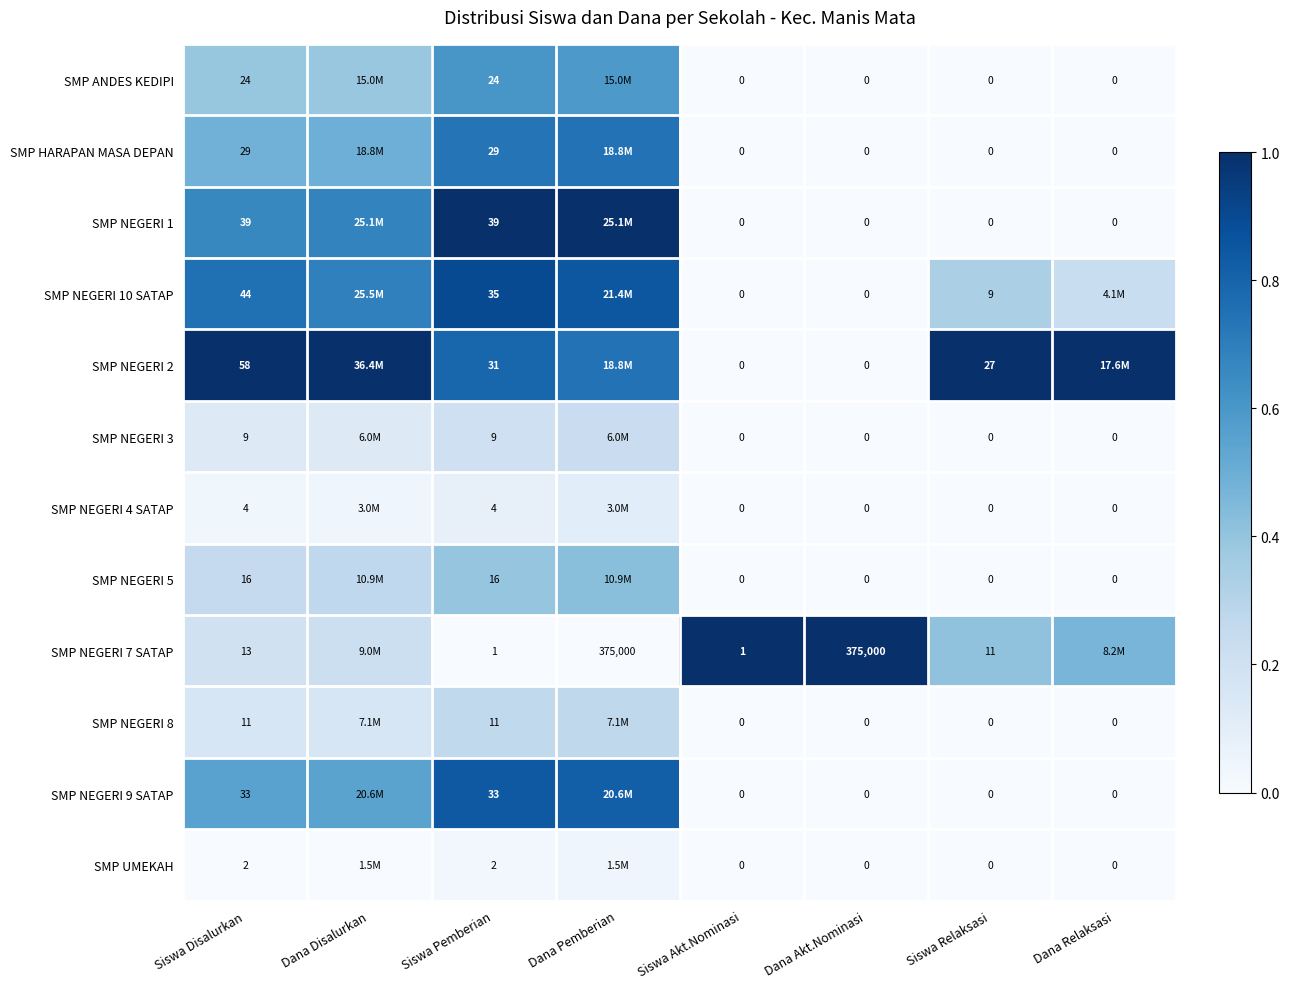

Is the value of SMP HARAPAN MASA DEPAN at Siswa Akt.Nominasi greater than the value of SMP NEGERI 2 at Siswa Disalurkan?

No